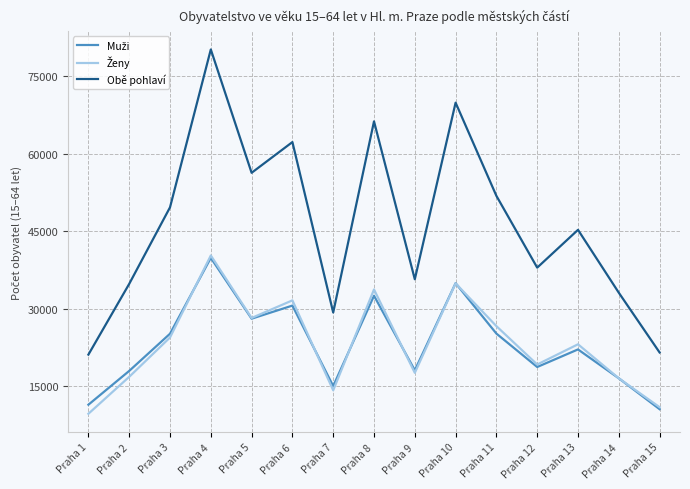

What is the total value across all series at Praha 2?

69632